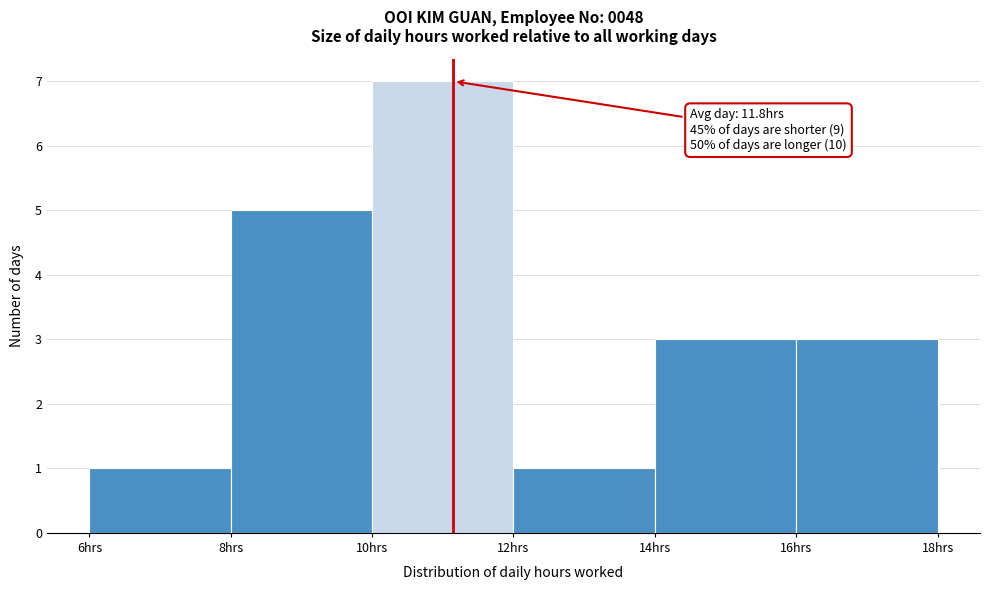

Which range on the x-axis has the tallest bar?

10 to 12